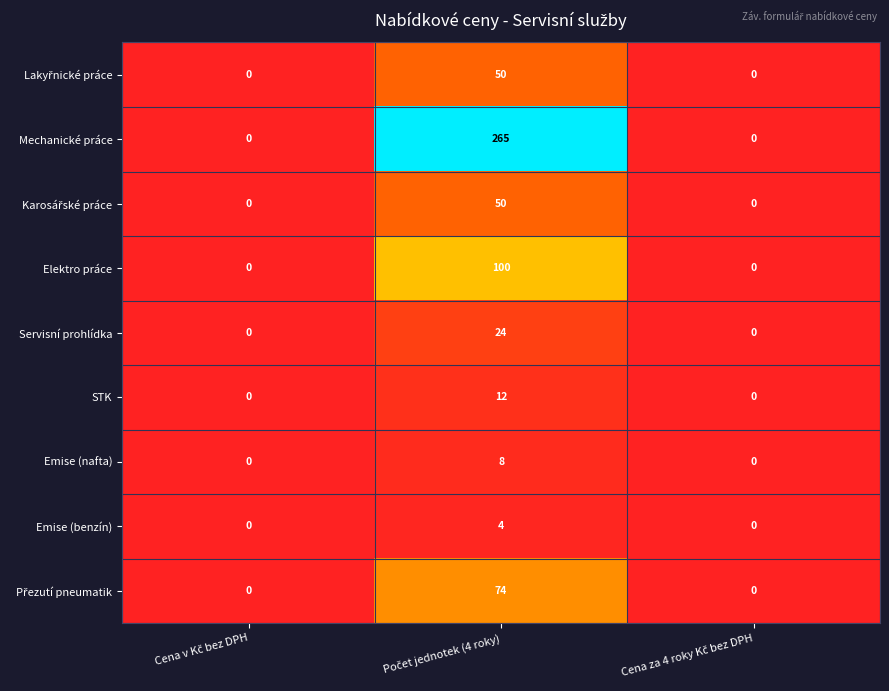

What is the greatest value displayed?

265